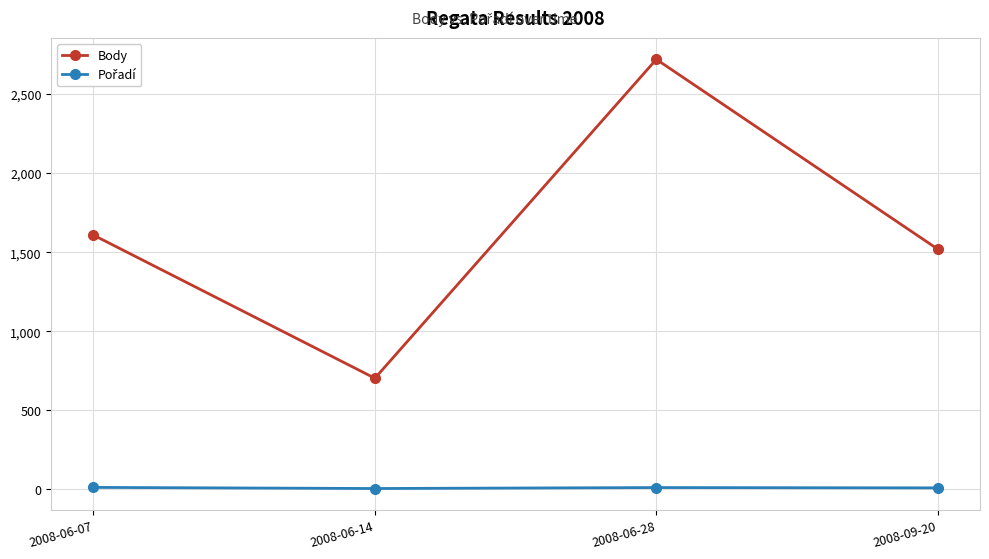

What is the label of the 4th point from the right?

2008-06-07